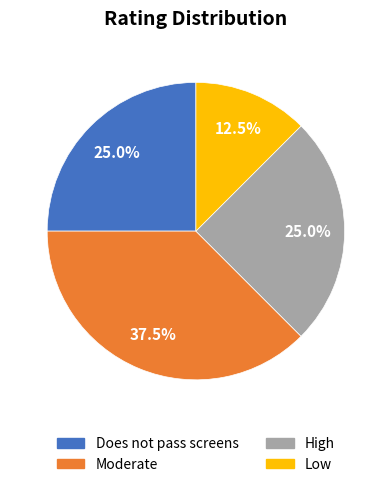

Which slice is the largest?

Moderate